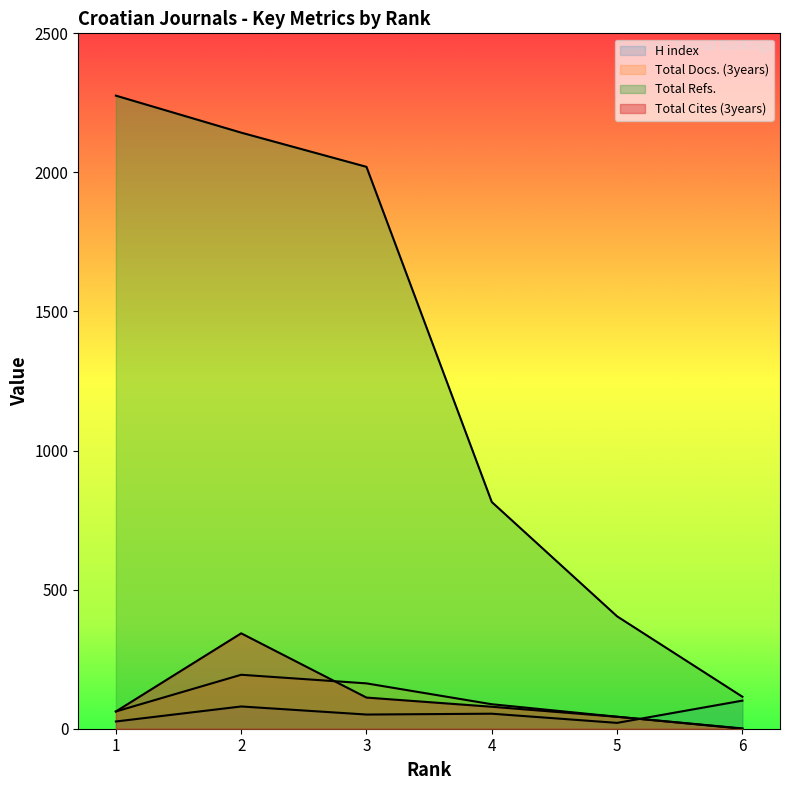

What is the average value of the H index series?

56